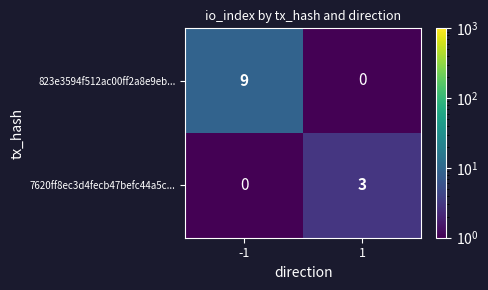

What is the maximum value shown in the chart?

9